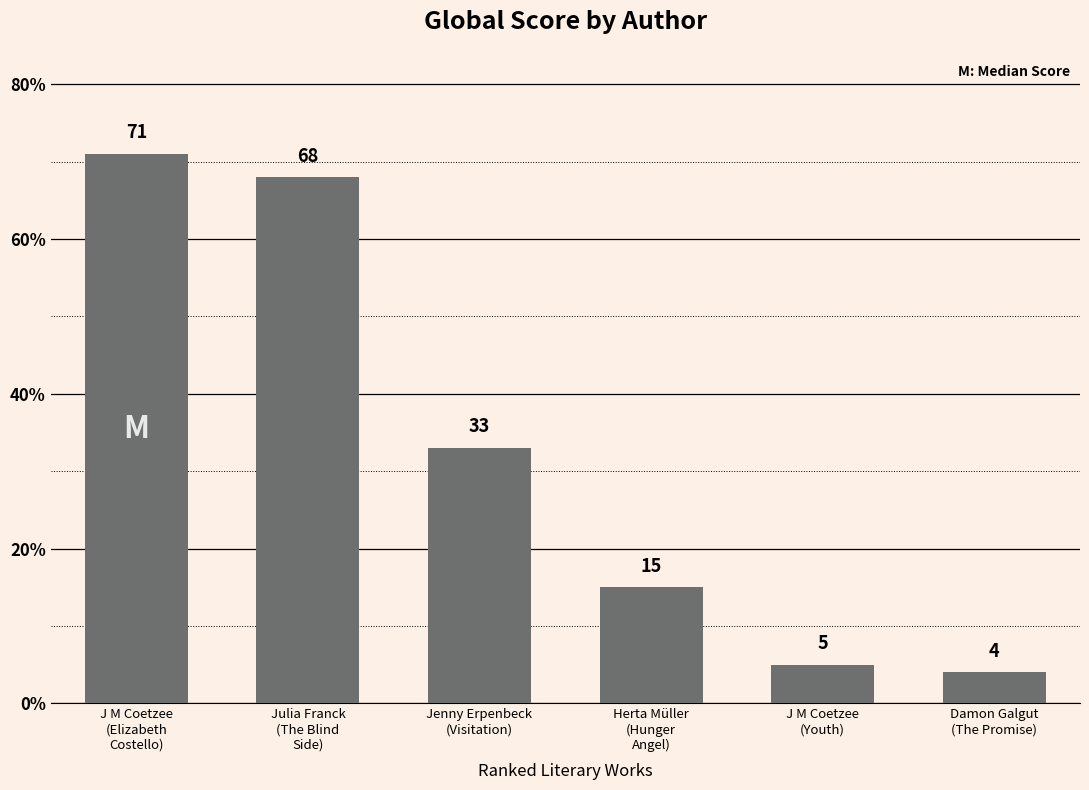

Are the bars horizontal?

No